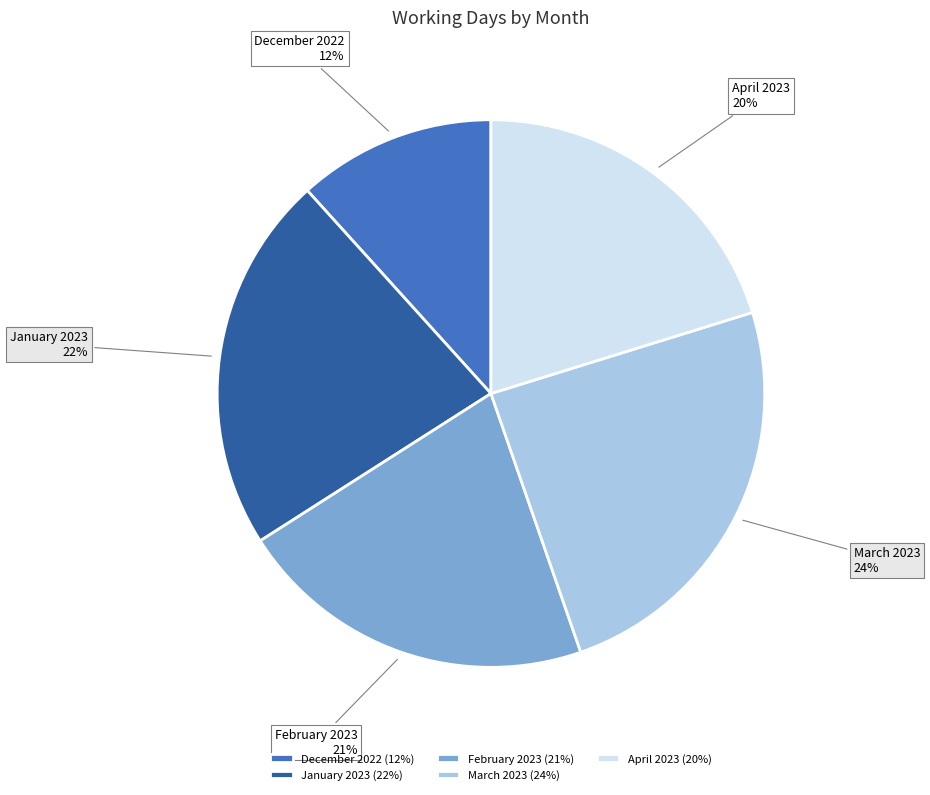

Which has a higher value, April 2023 or January 2023?

January 2023